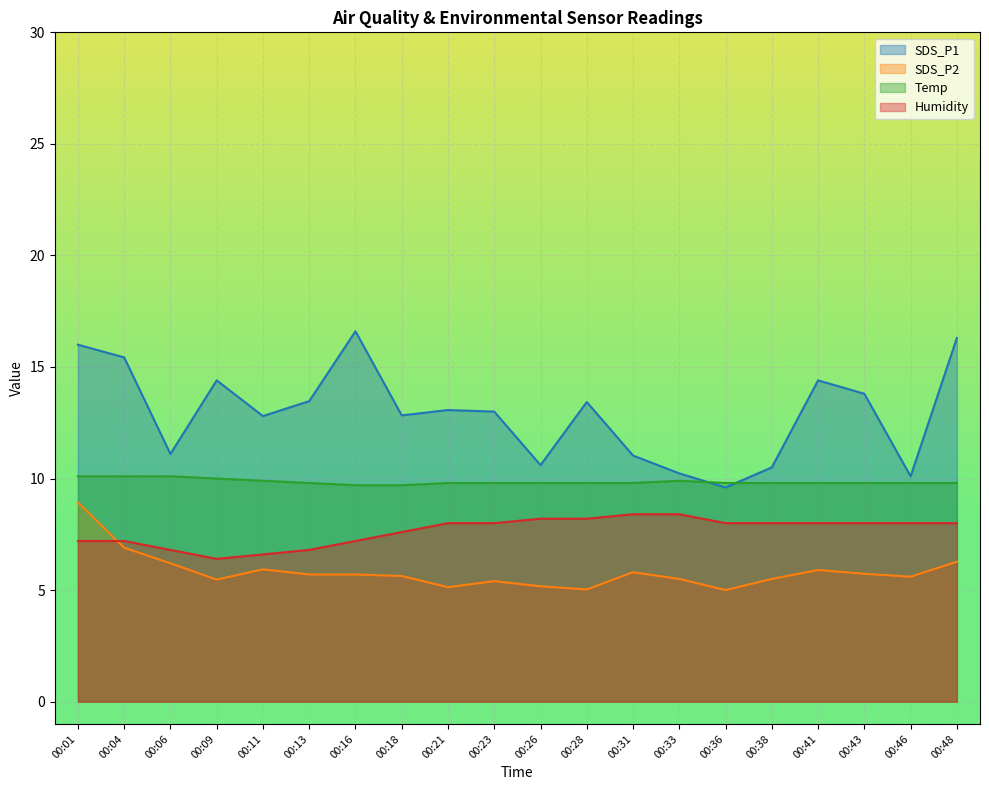

Which series has the widest spread of values?

SDS_P1